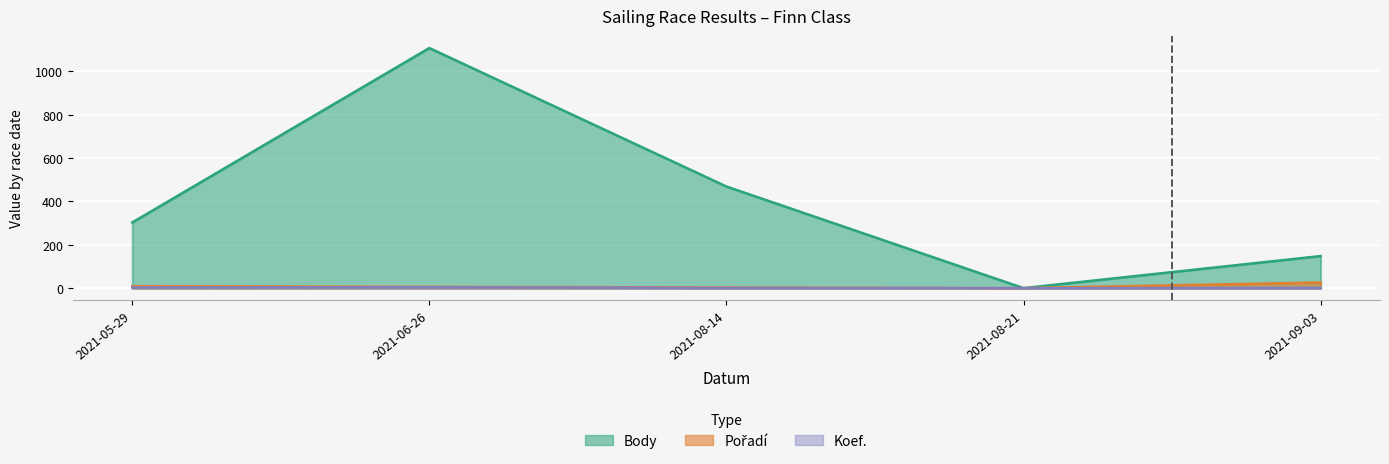

Reading left to right, what are all the values shown in this chart?

Body: 303	1108	469	0	148
Pořadí: 9	6	3	0	26
Koef.: 3	4	1	0	1